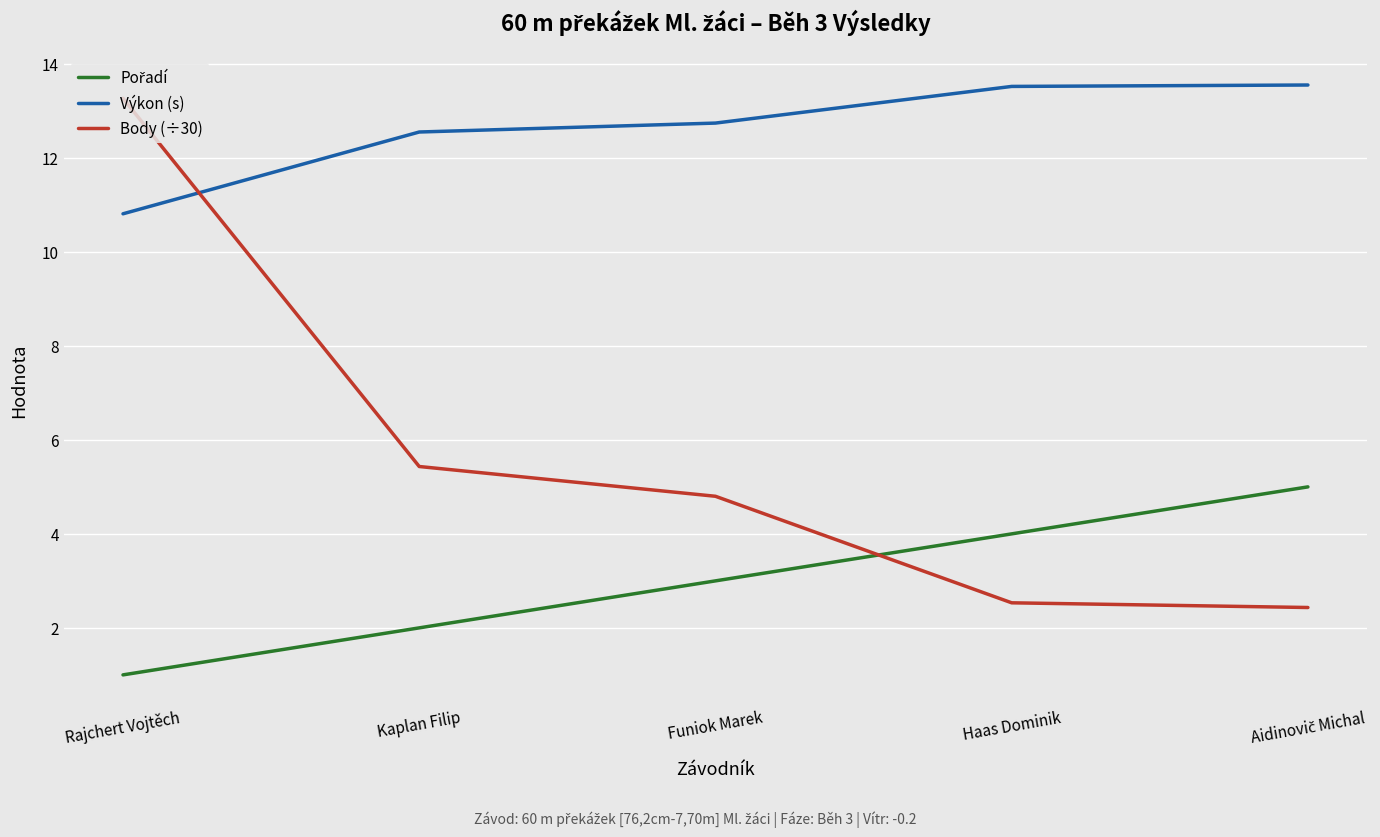

Which series ends up on top after the final intersection of Výkon (s) and Body (÷30)?

Výkon (s)